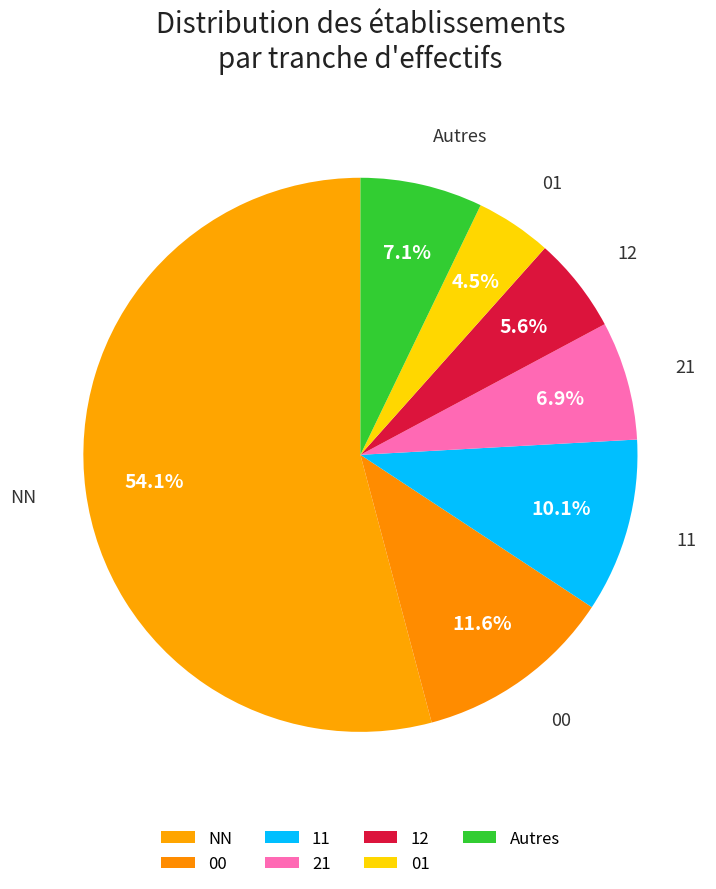

Count the number of slices in the pie.

7